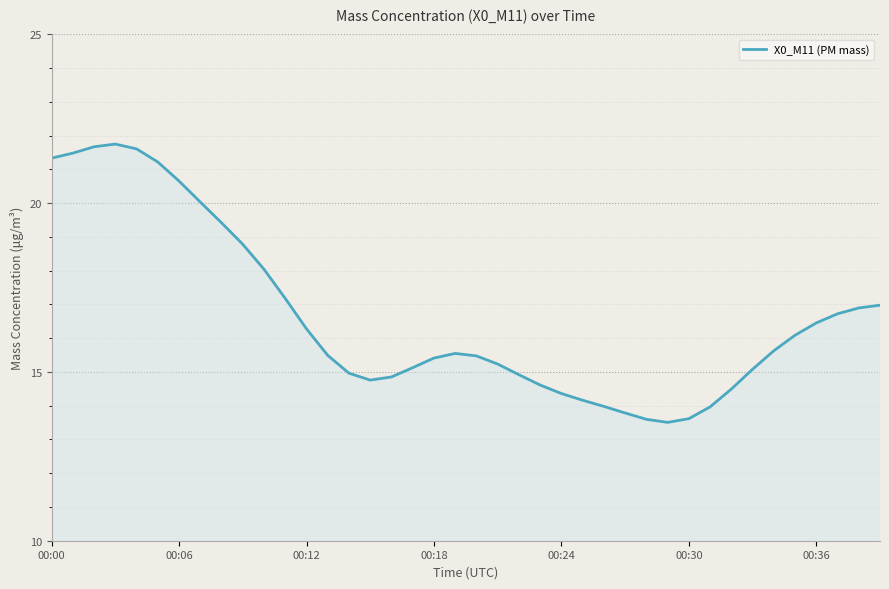

What is the average value?

16.6